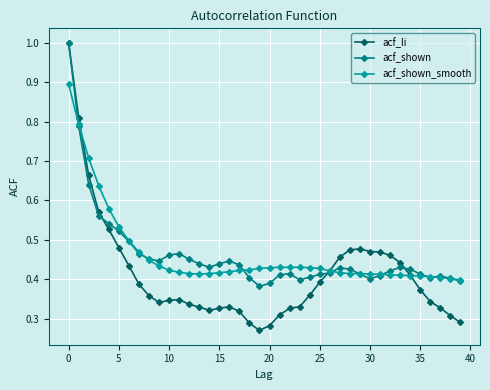

Which series has the widest spread of values?

acf_li